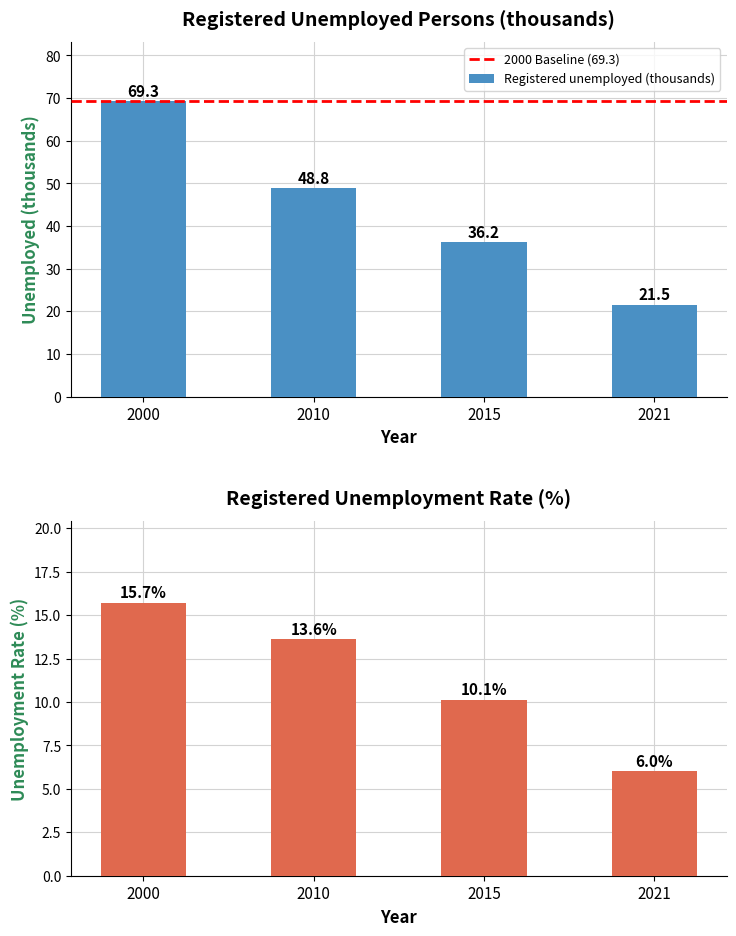

What is the average value of the Registered unemployed (thousands) series?

44.0